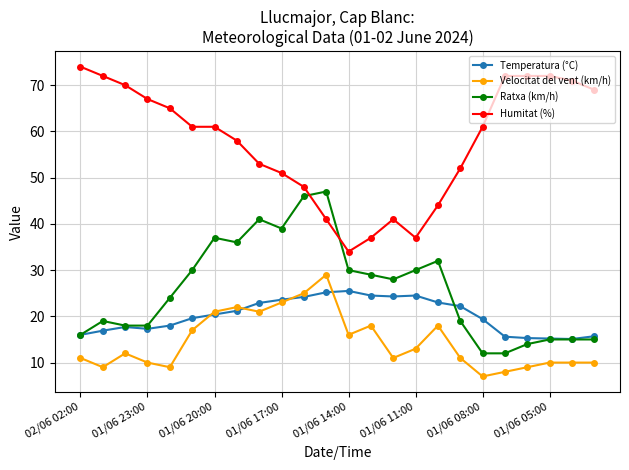

What is the value of the Velocitat del vent (km/h) point at the 22nd from the left?

10.0